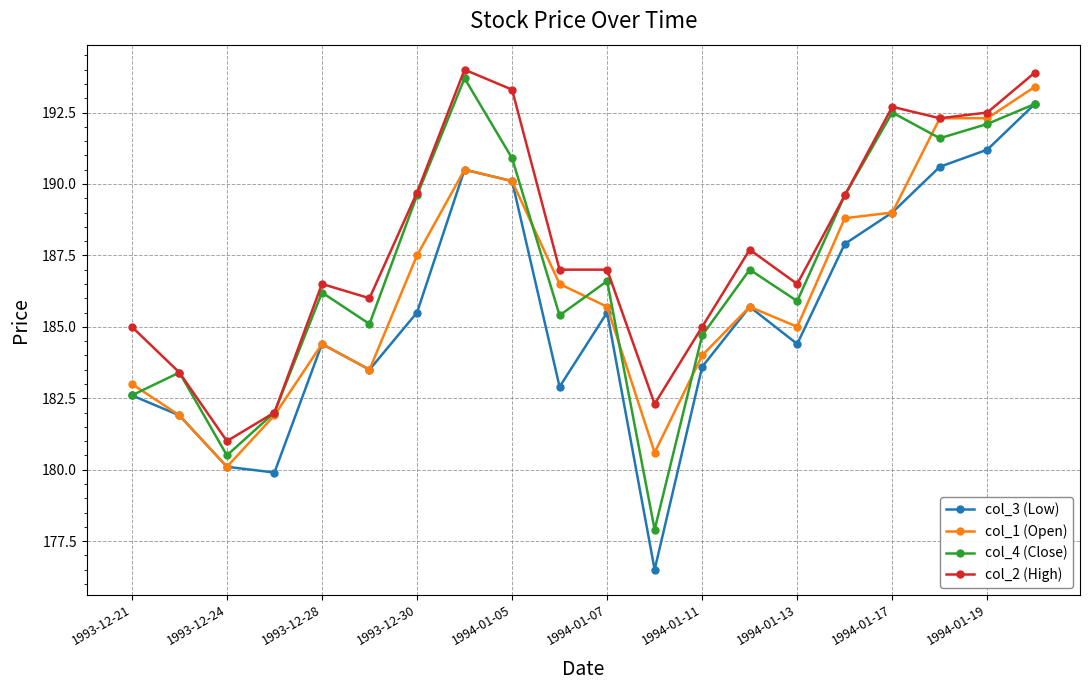

Which series has the largest total across all categories?

col_2 (High)